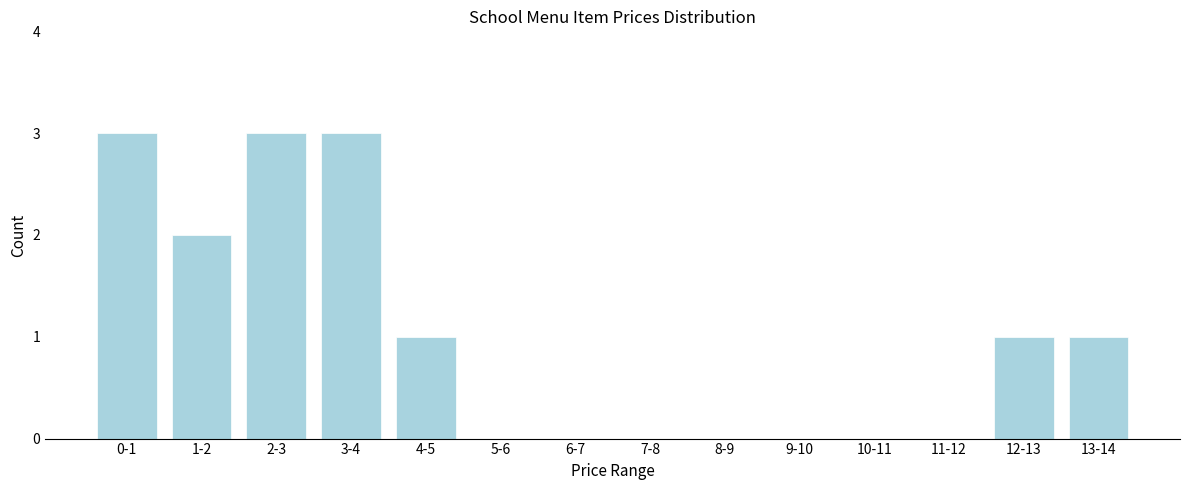

Reading left to right, transcribe all the data shown in this chart.

0-1=3	1-2=2	2-3=3	3-4=3	4-5=1	5-6=0	6-7=0	7-8=0	8-9=0	9-10=0	10-11=0	11-12=0	12-13=1	13-14=1